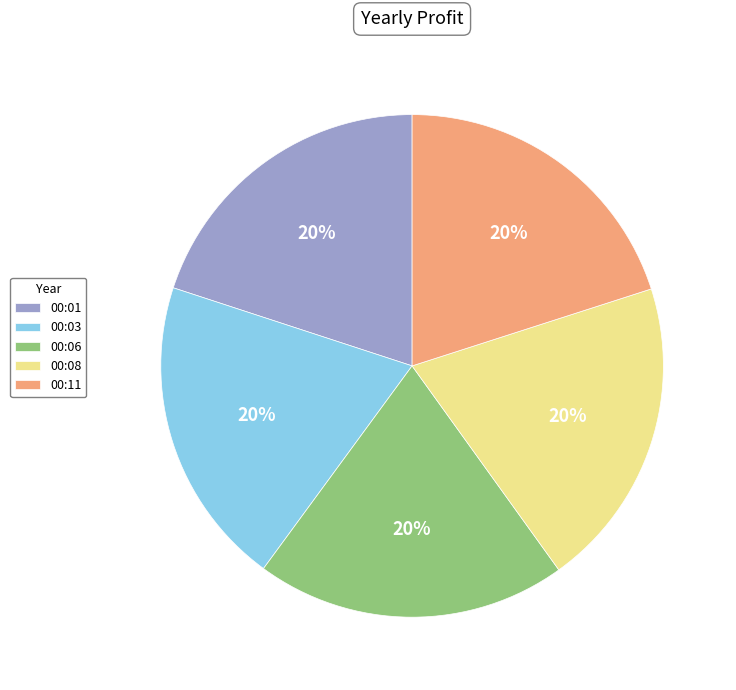

To the nearest percent, what percentage of the pie is 00:06?

20%